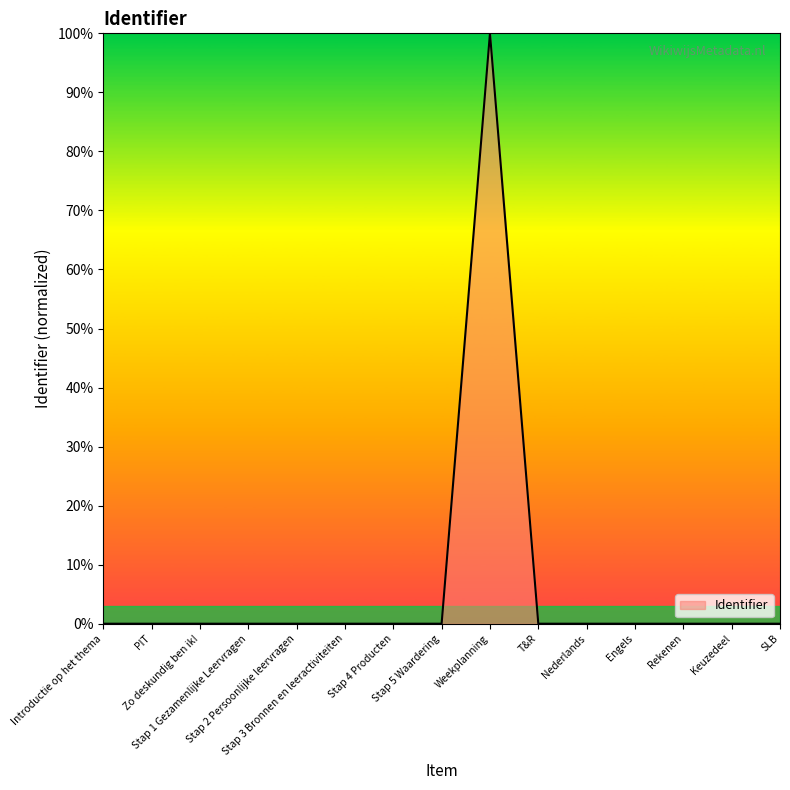

What is the greatest value displayed?

100.0